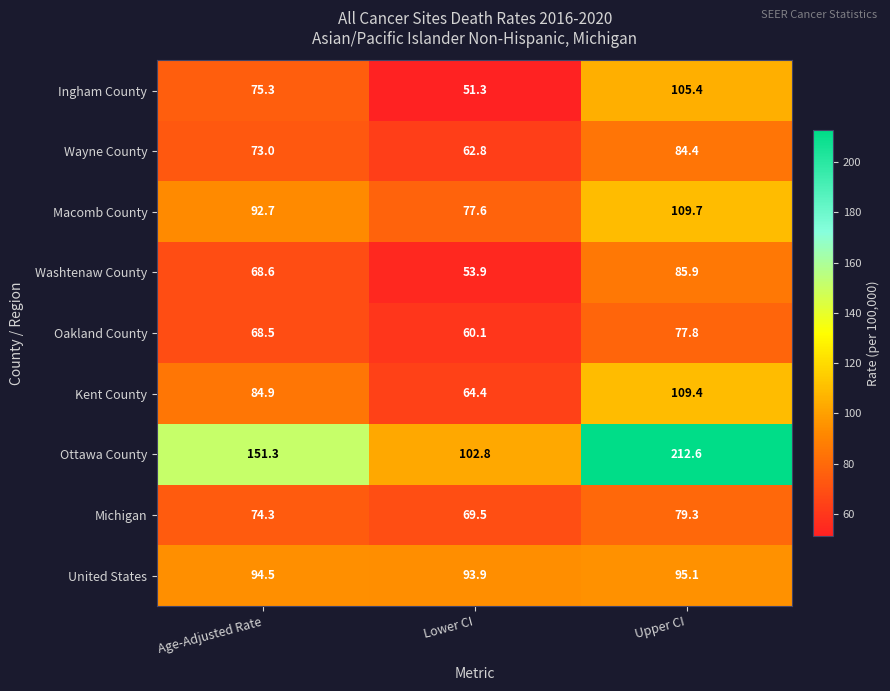

What value does the Washtenaw County series have at Age-Adjusted Rate?

68.6